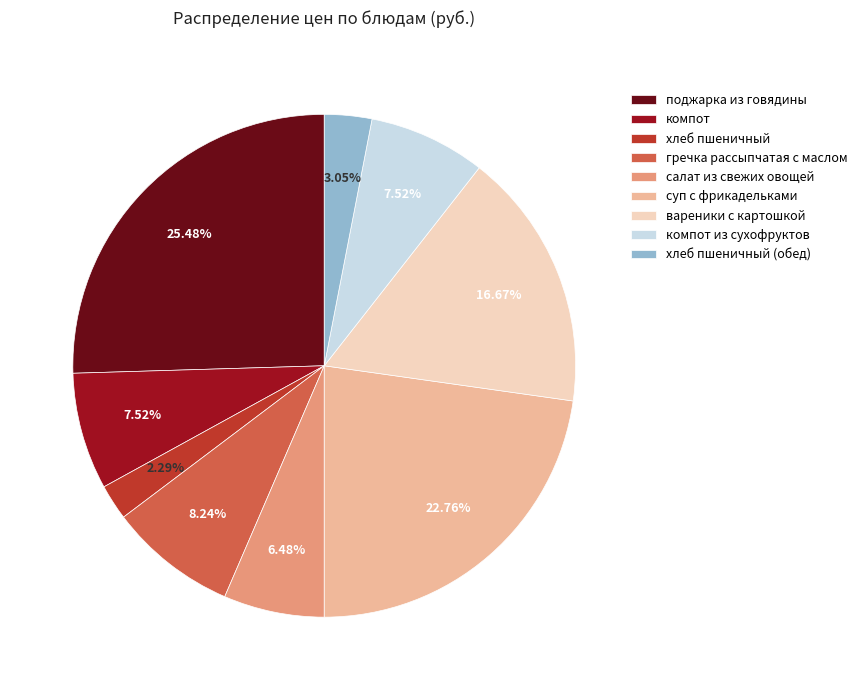

What percentage is the салат из свежих овощей slice, to the nearest percent?

6%